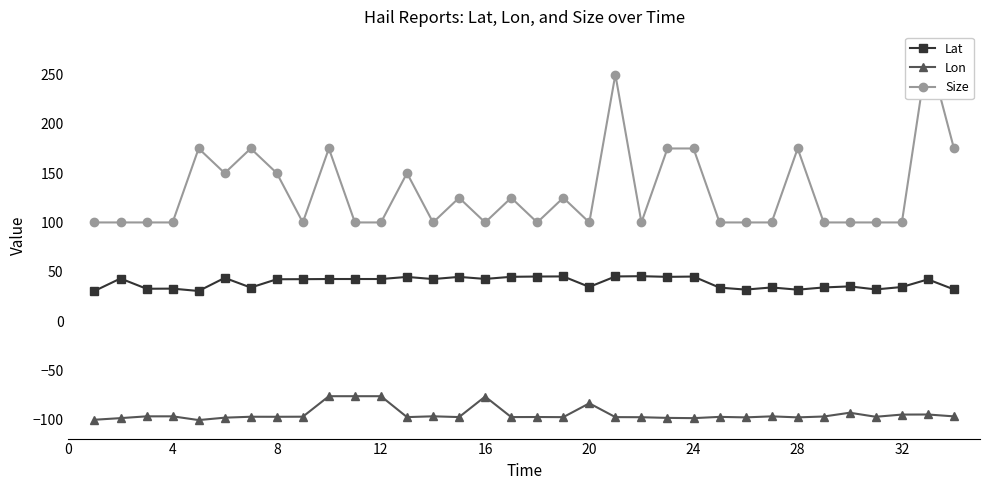

True or false: Lat and Lon intersect in this chart.

False